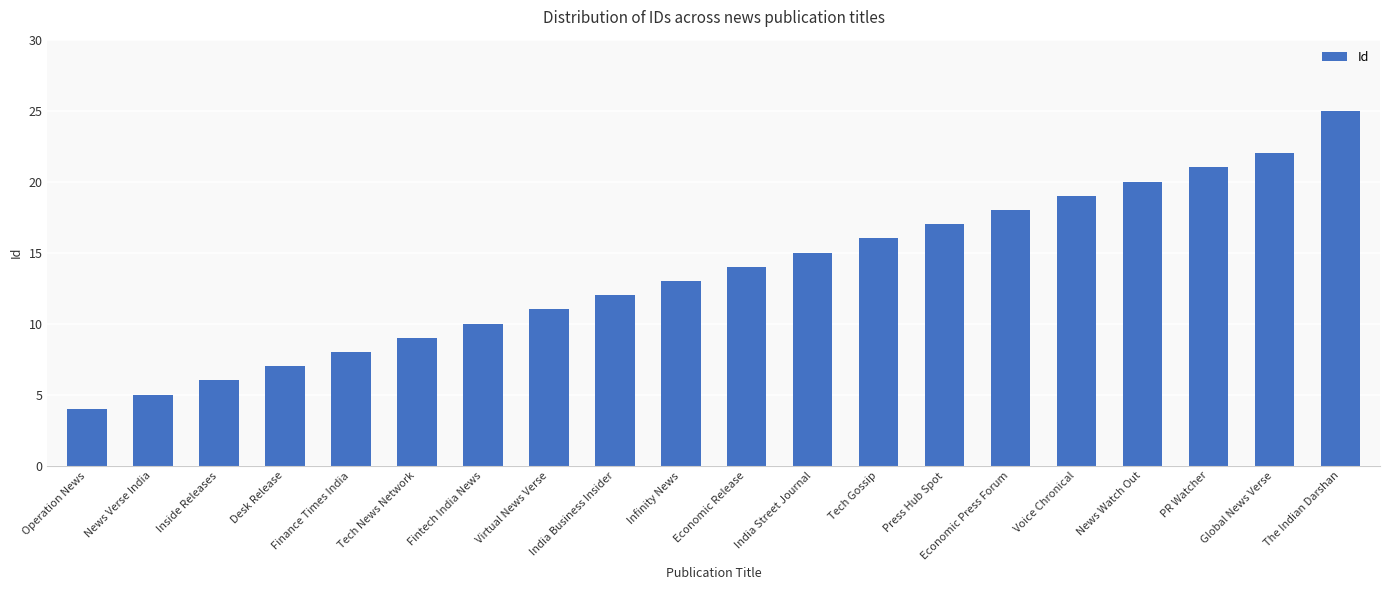

What is the label of the 9th bar from the right?

India Street Journal